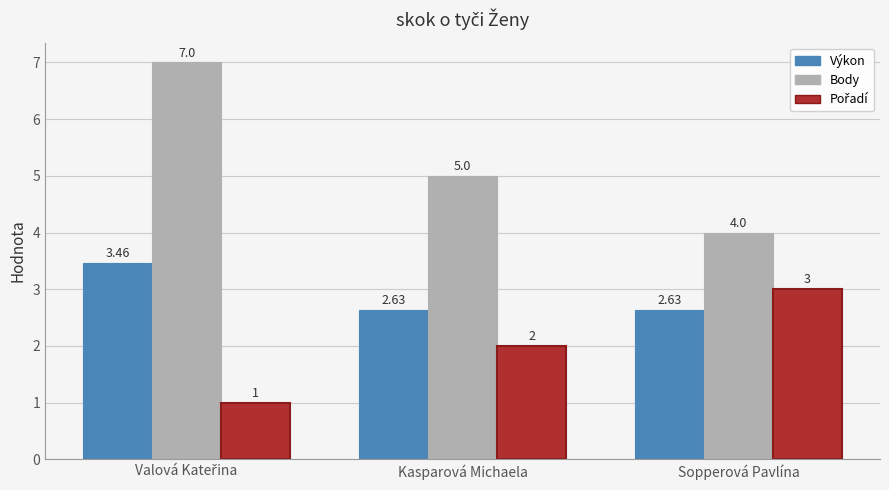

How many bars are there in each group?

3